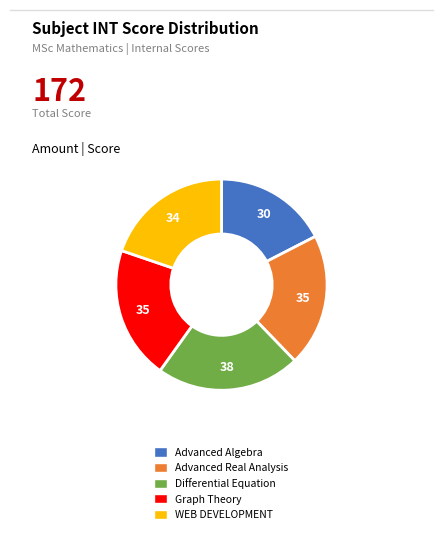

What is the ratio of the value at Graph Theory to the value at Advanced Real Analysis?

1.0